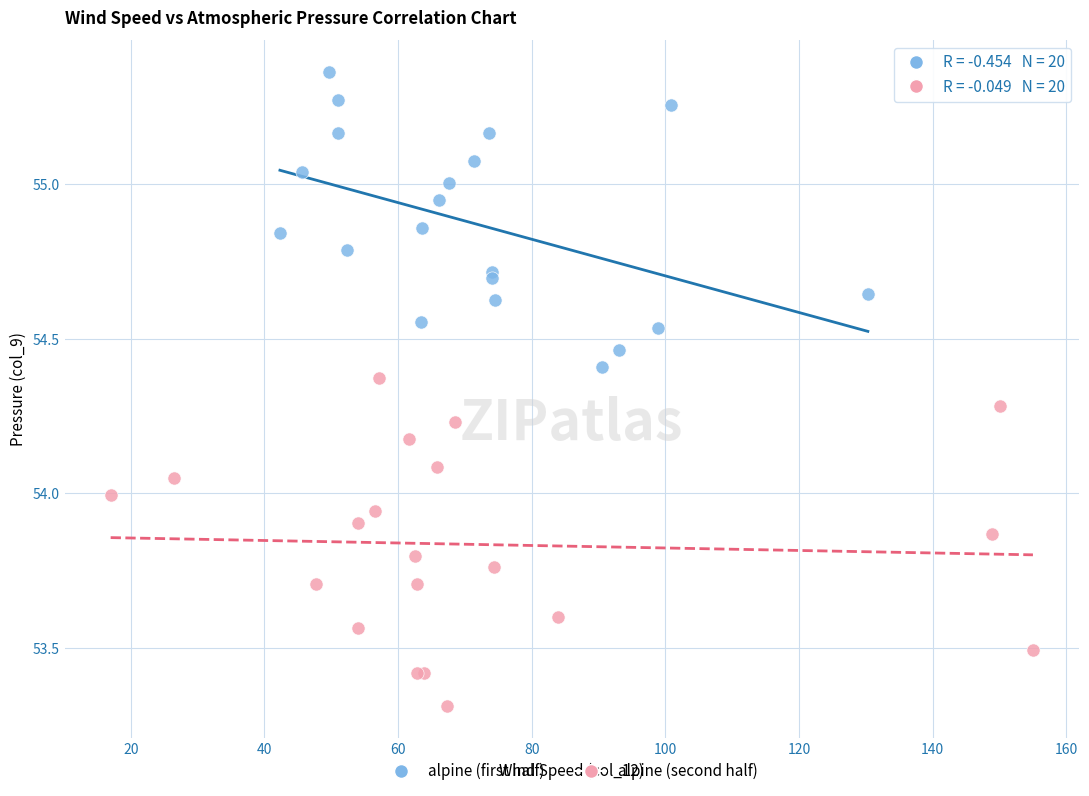

Which series contains the highest Y value?

alpine (first half)